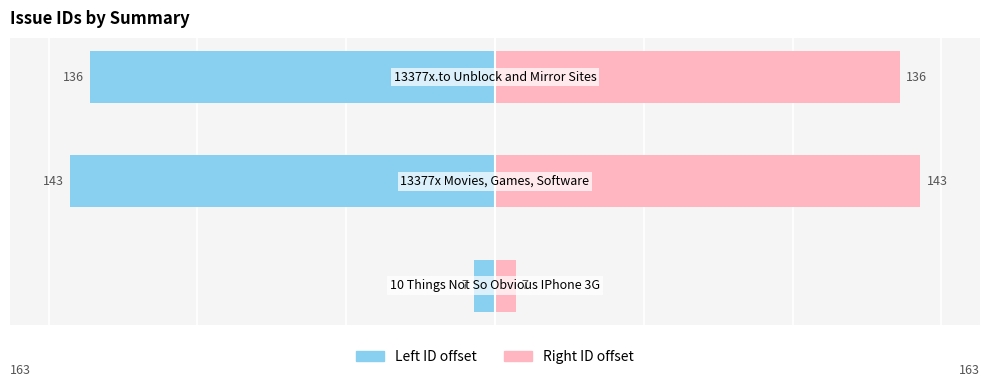

Reading right to left, transcribe all the data shown in this chart.

Left: 2=-136	1=-143	0=-7
Right: 2=136	1=143	0=7